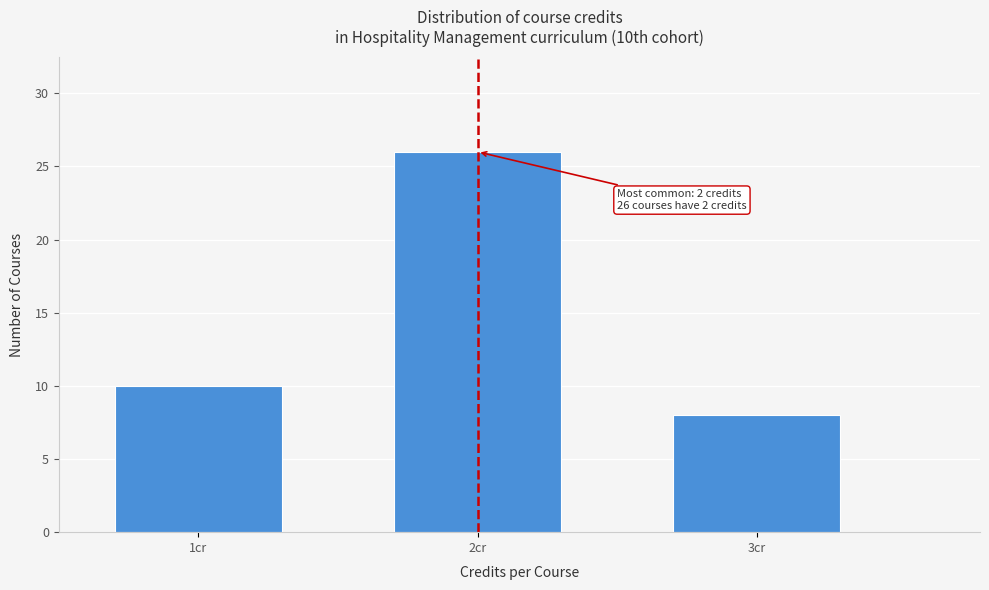

Reading left to right, extract all data points from this chart.

10	26	8